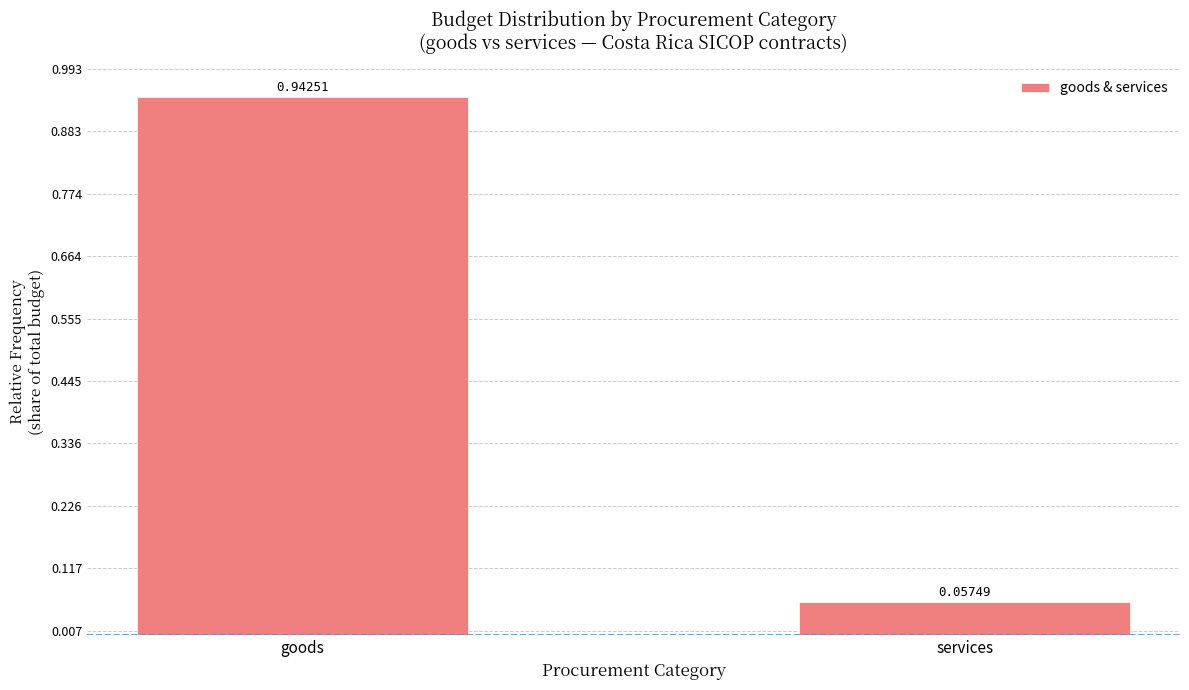

What is the label of the 1st bar from the left?

goods